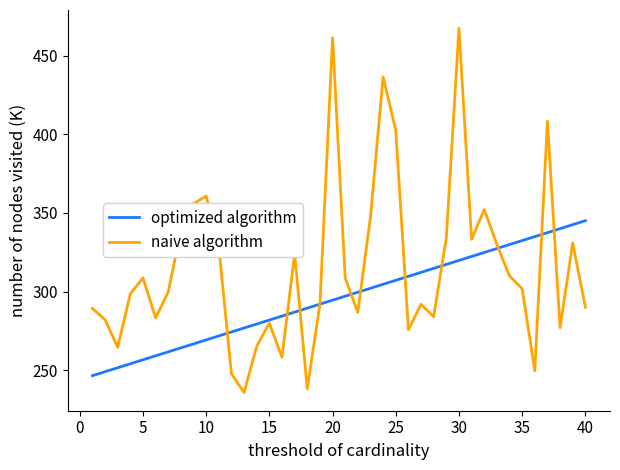

Which series has the widest spread of values?

naive algorithm